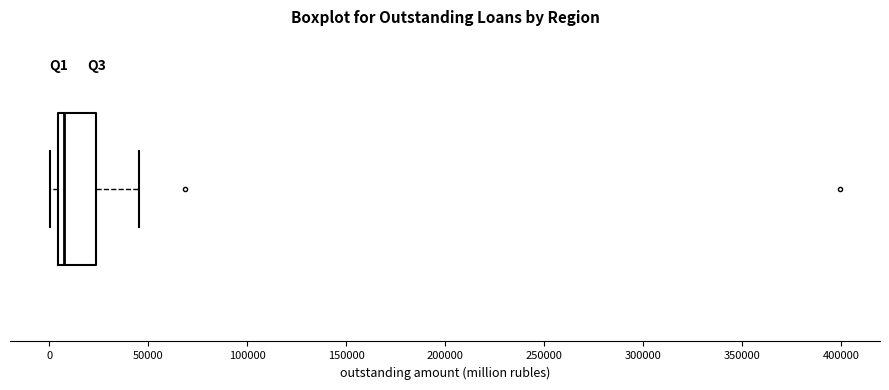

Where does the median line of the box sit on the x-axis? The values are not printed on the chart, so give them approximately, as read against the axis.

10000